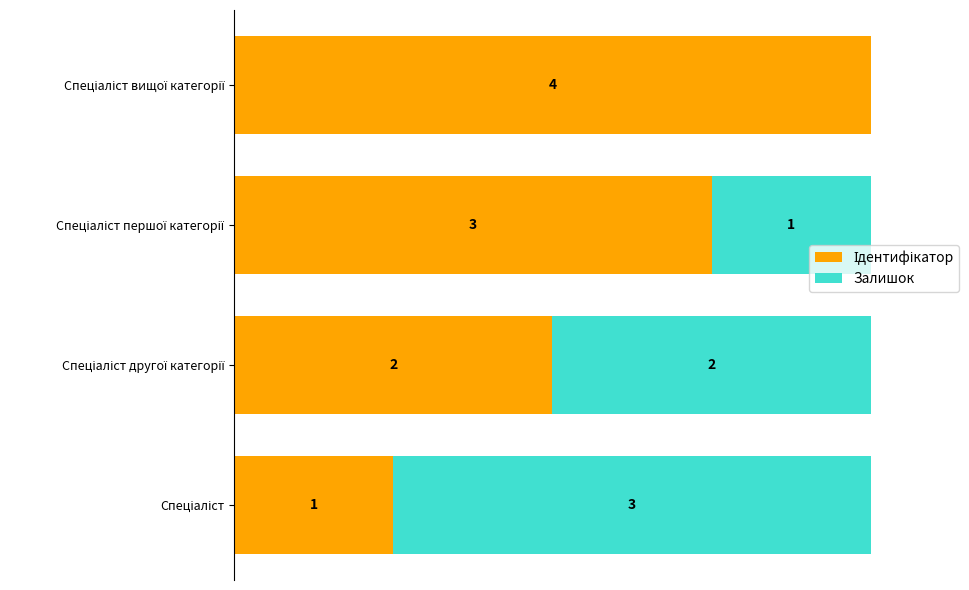

Count the Ідентифікатор values in the range 2 to 4.

3